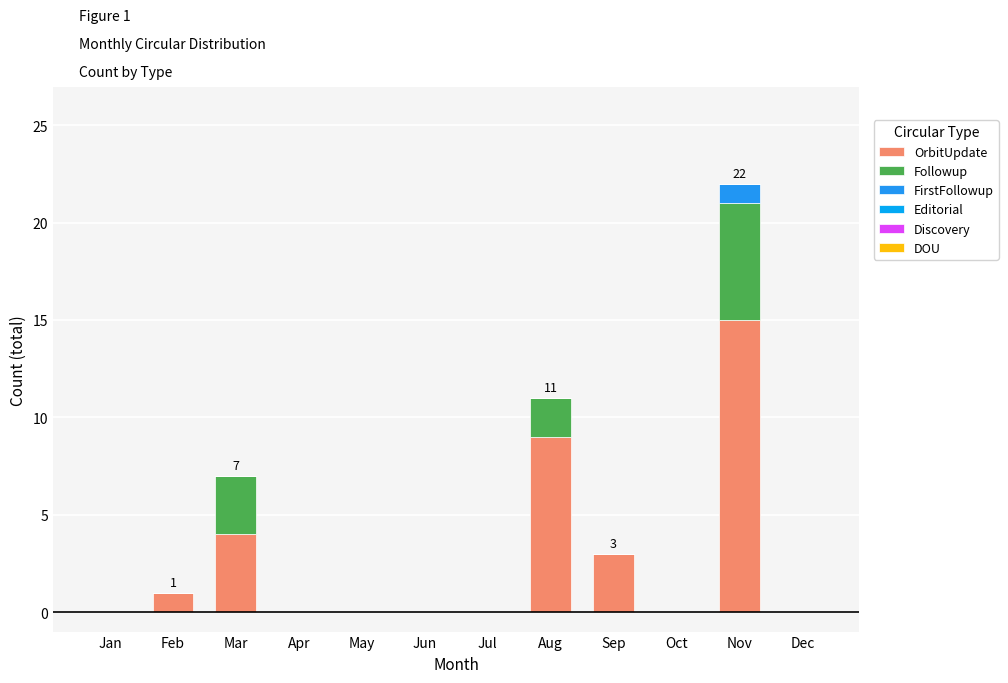

What is the total value across all series at Aug?

11